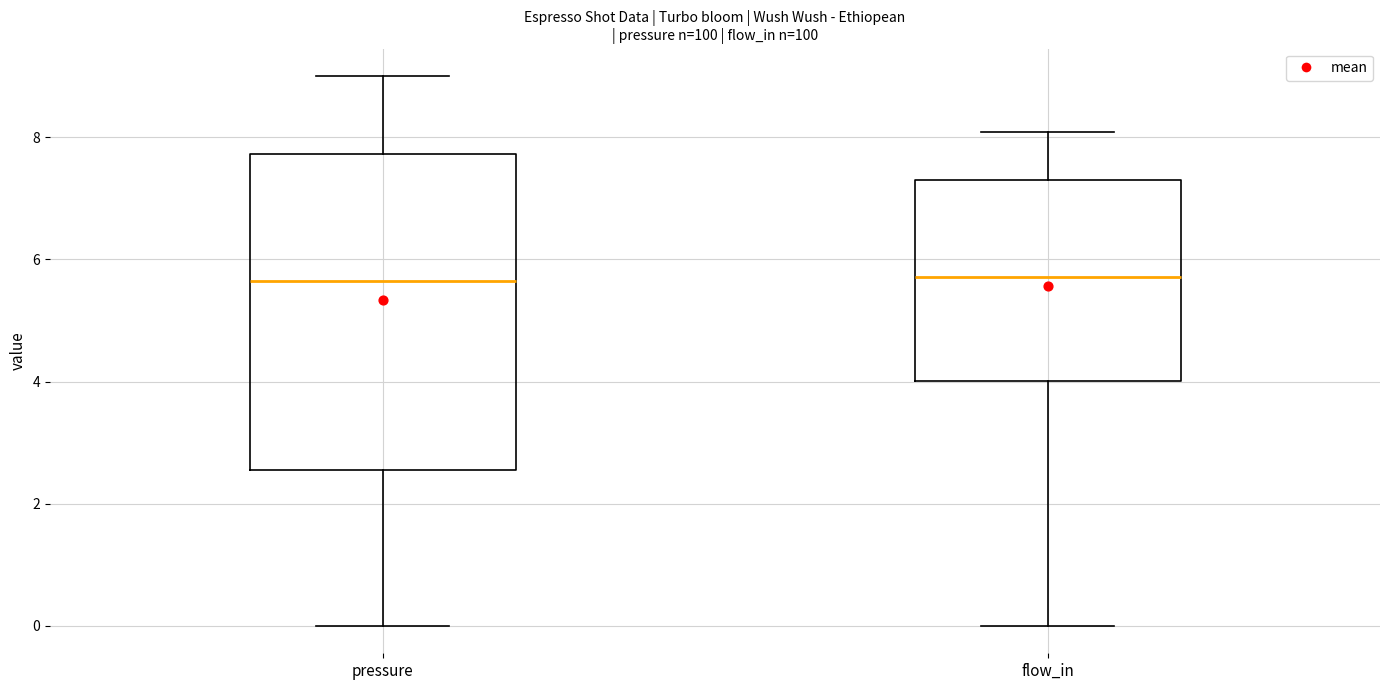

Reading left to right, read every box against the y-axis: the position of its median line, the range the box covers, and the ends of its whiskers. The values are not printed on the chart, so give them approximately, as read against the axis.

pressure: median 5.6, box 2.6 to 7.8, whiskers 0.0 to 9.0
flow_in: median 5.8, box 4.0 to 7.2, whiskers 0.0 to 8.0